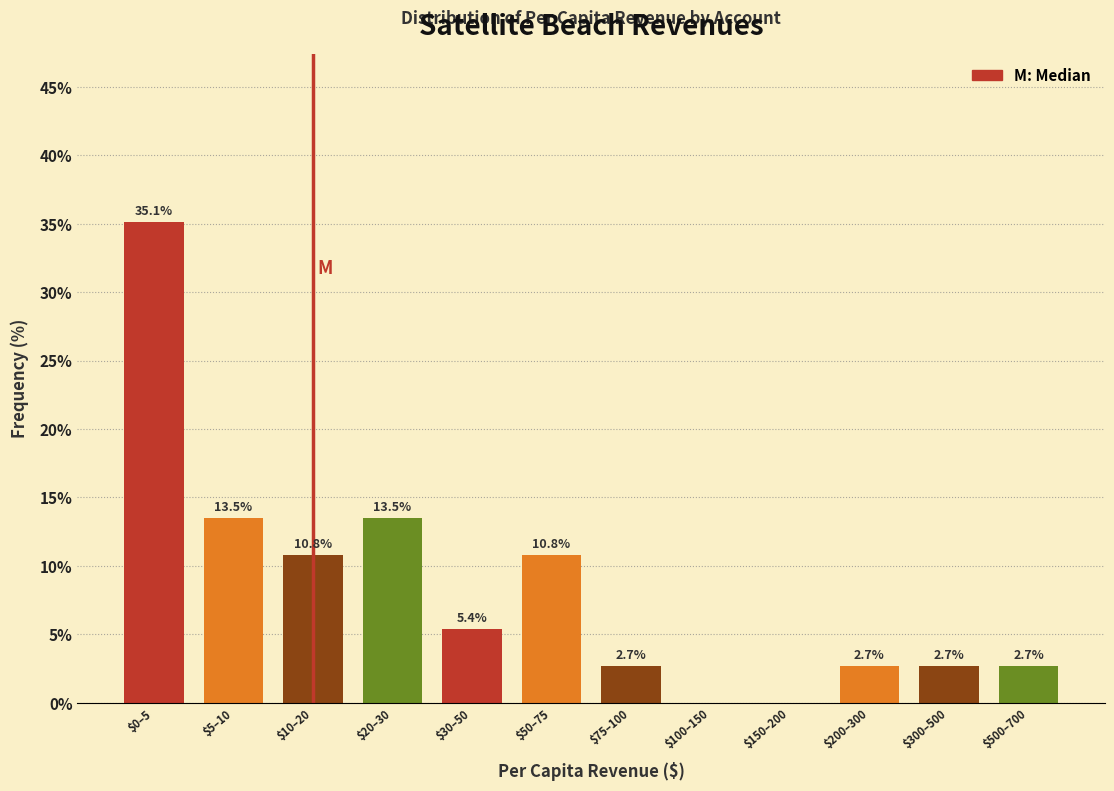

At which category does the chart reach its peak across all series?

$0–5